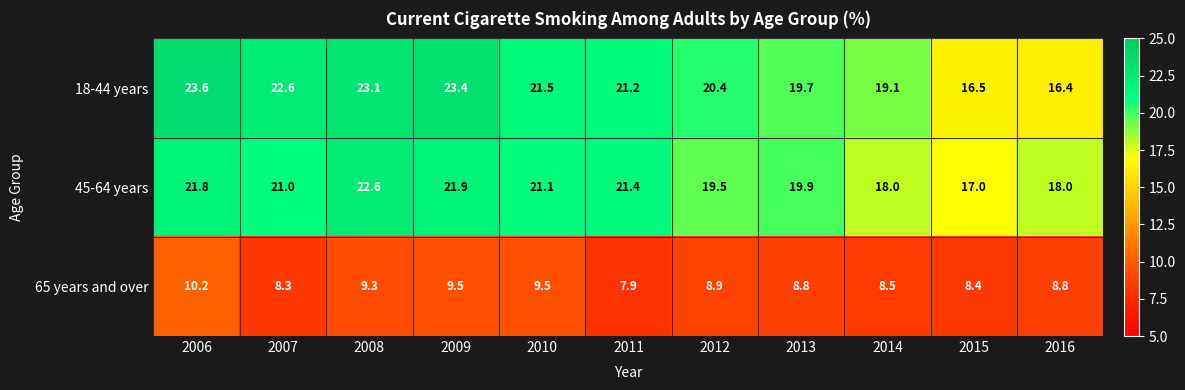

Rank the series at 2013 from lowest to highest value.

65 years and over, 18-44 years, 45-64 years